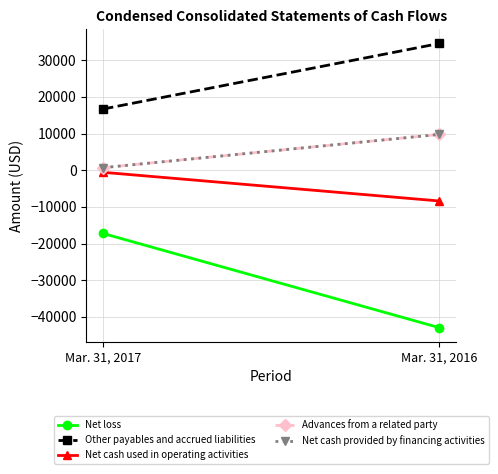

What is the value of the Other payables and accrued liabilities point at the 1st from the left?

16688